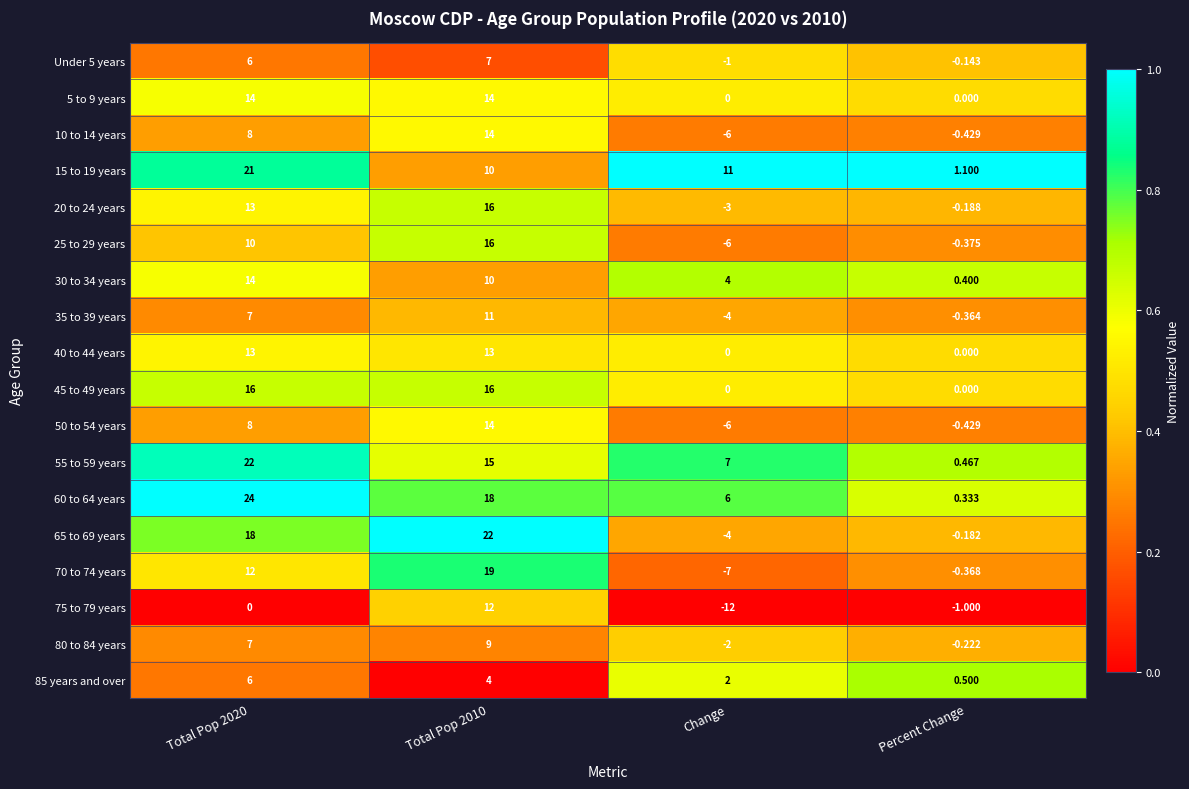

At which category does the chart reach its minimum across all series?

Change